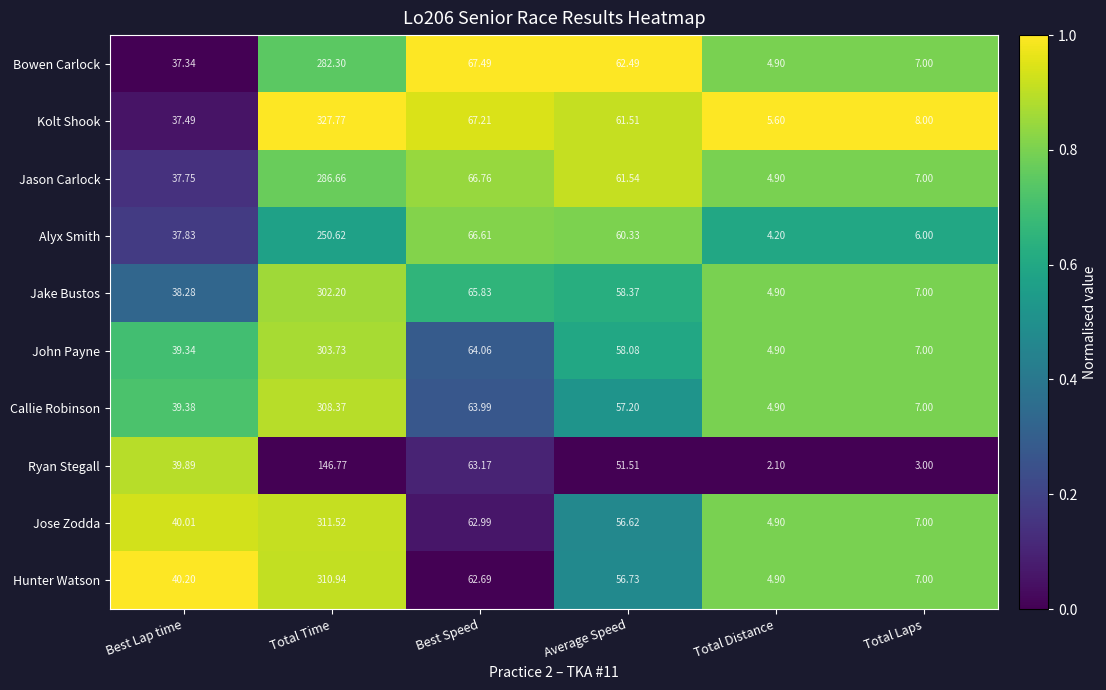

At which category is the sum across all series the highest?

Total Time